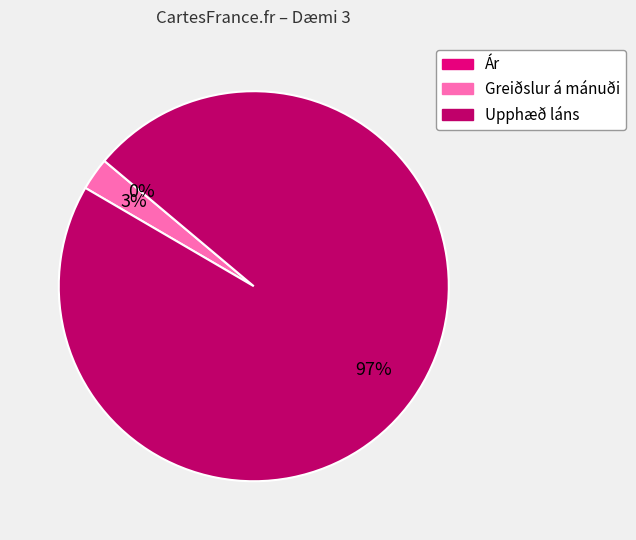

The Greiðslur á mánuði slice represents 3% of the pie. True or false?

True